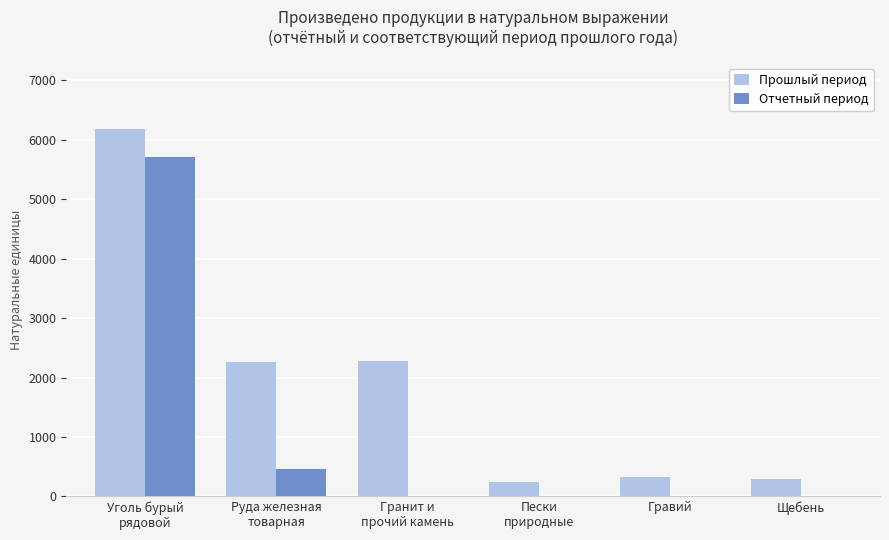

Is the value of Отчетный период at Щебень greater than the value of Прошлый период at Гравий?

No